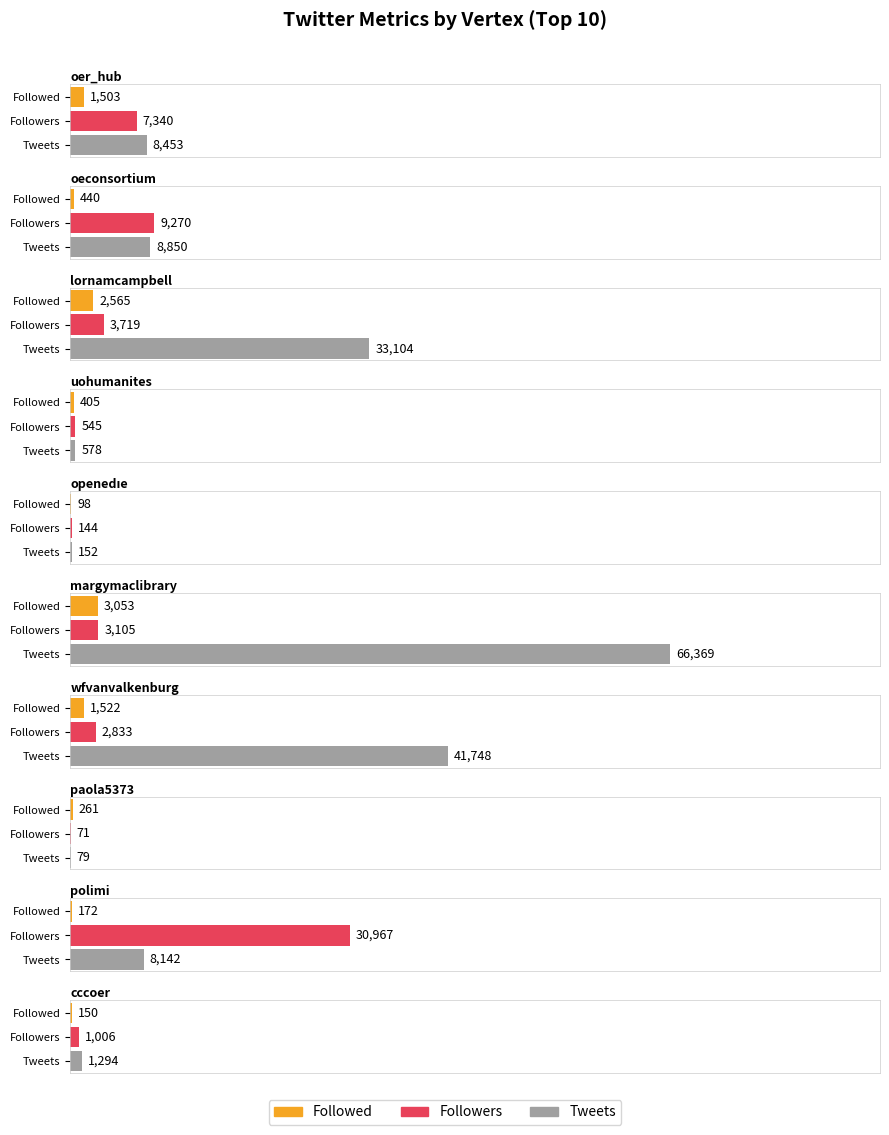

How many bars are there in each group?

3